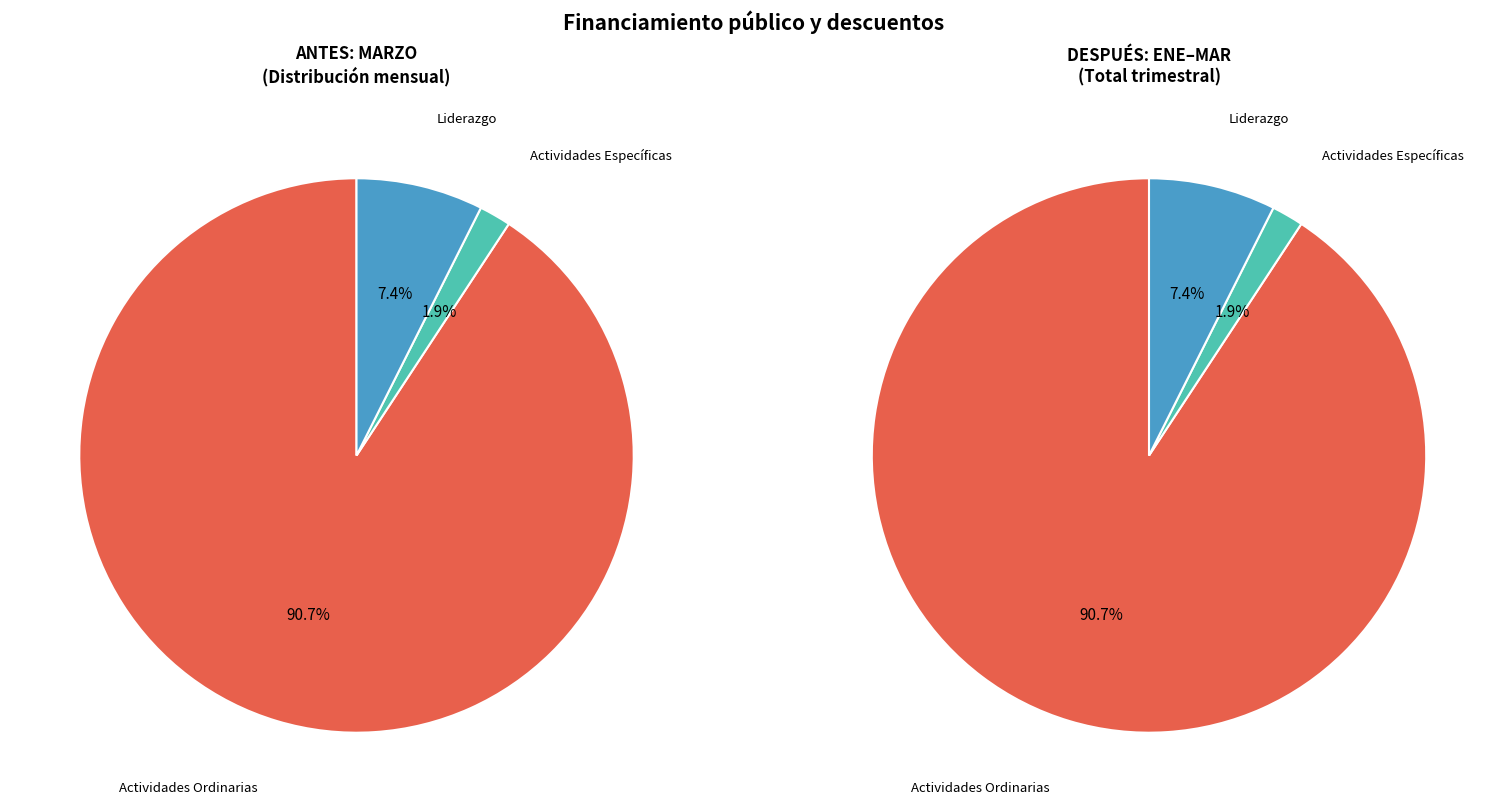

How many segments does this pie chart have?

3